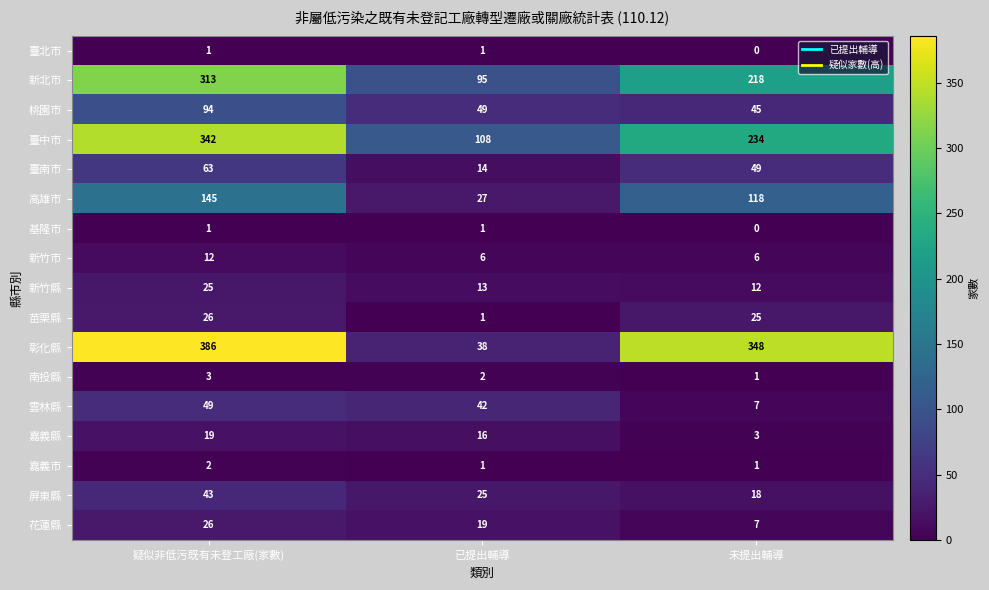

Count the number of data series in this chart.

17